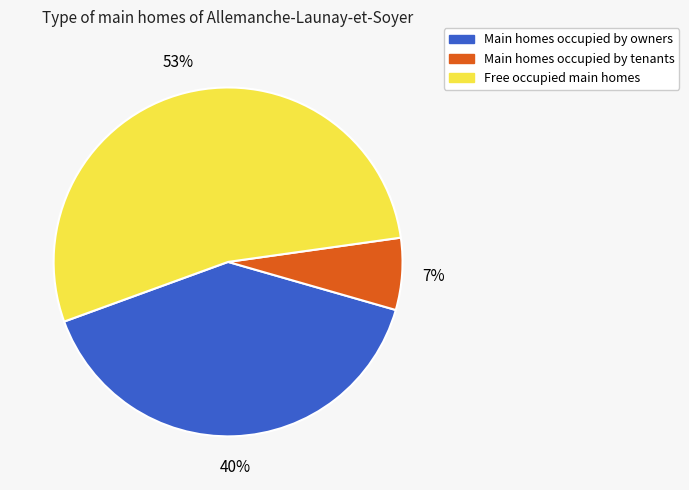

Does any single category account for the majority?

Yes